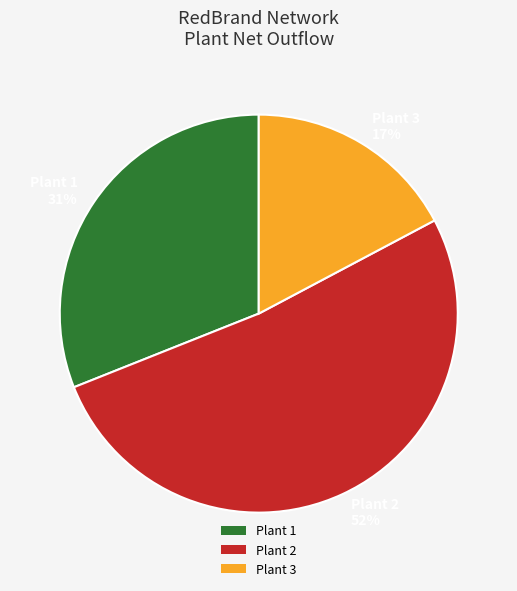

To the nearest percent, what is the combined percentage of Plant 1 31% and Plant 2 52%?

83%